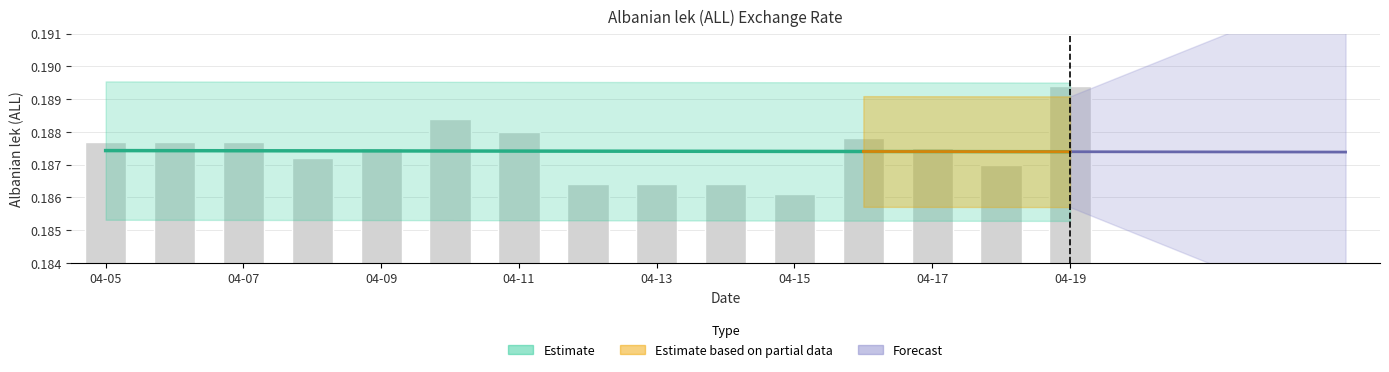

The value at 04-17 is 0.2. True or false?

True